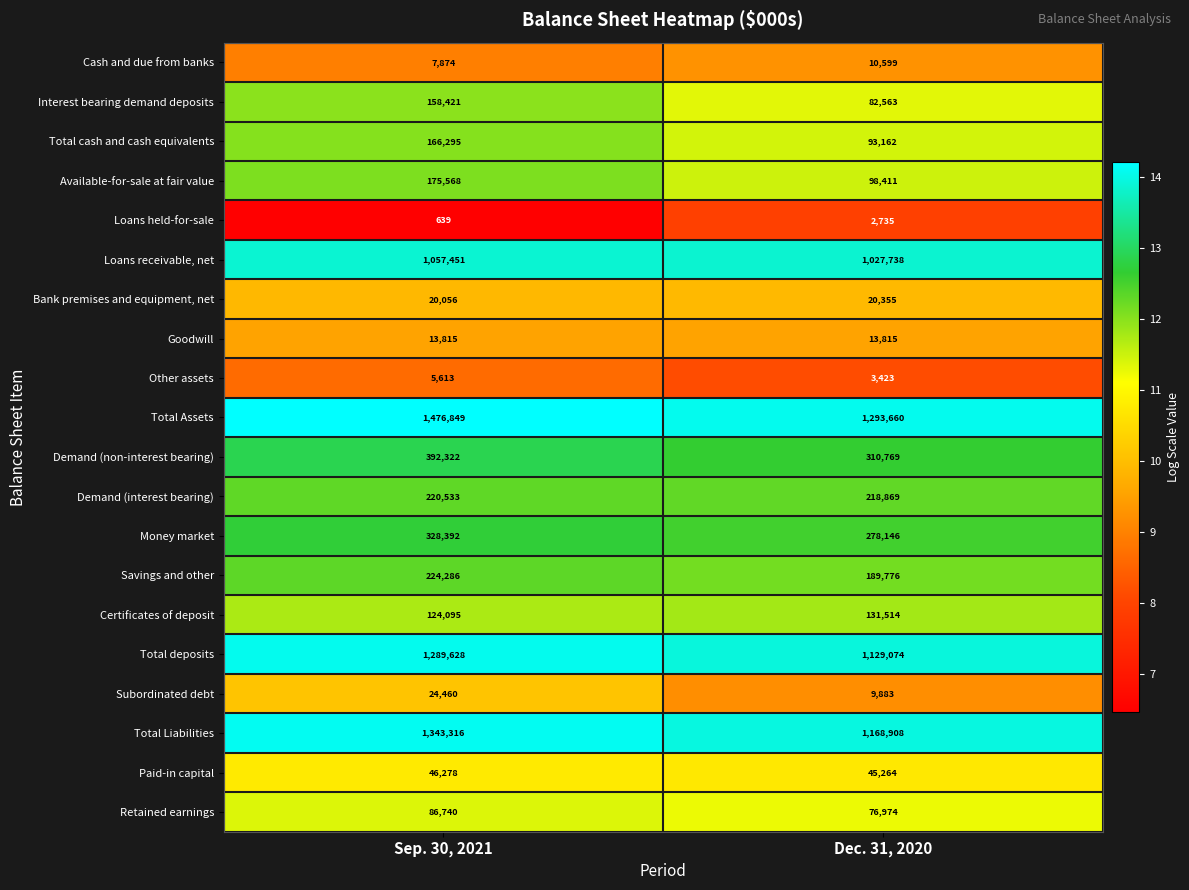

At which category does the chart reach its peak across all series?

Sep. 30, 2021